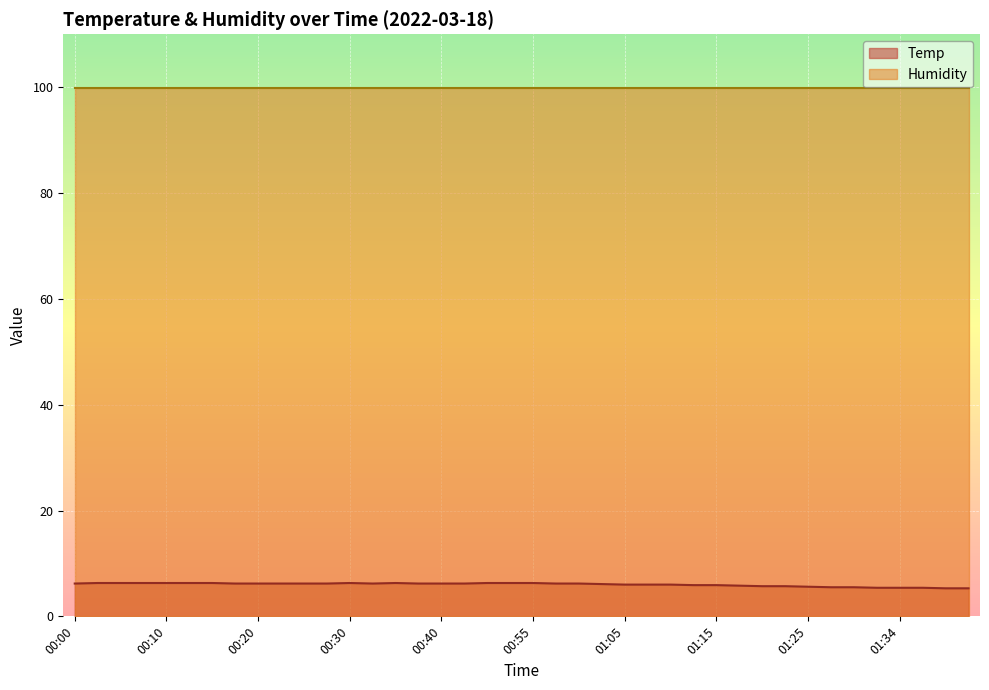

What is the label of the 3rd point from the right?

01:37